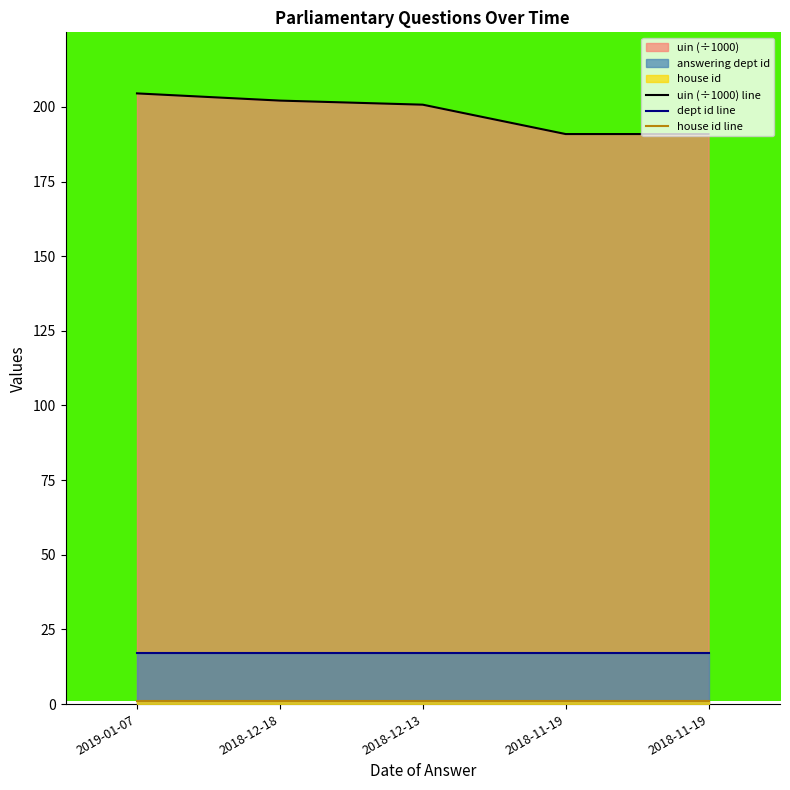

Rank the series by their maximum value, from highest to lowest.

uin (÷1000) line, dept id line, house id line